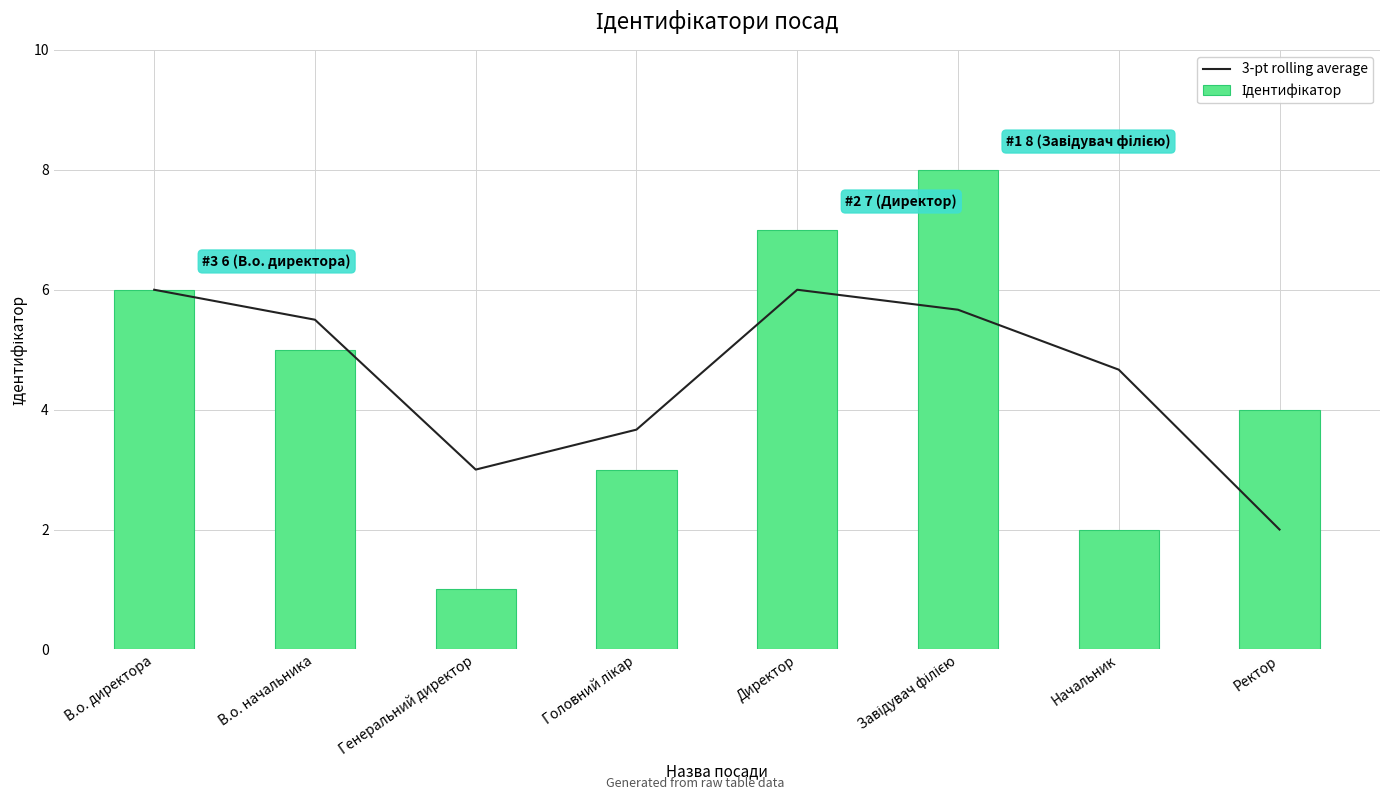

What position from the left is Директор?

5